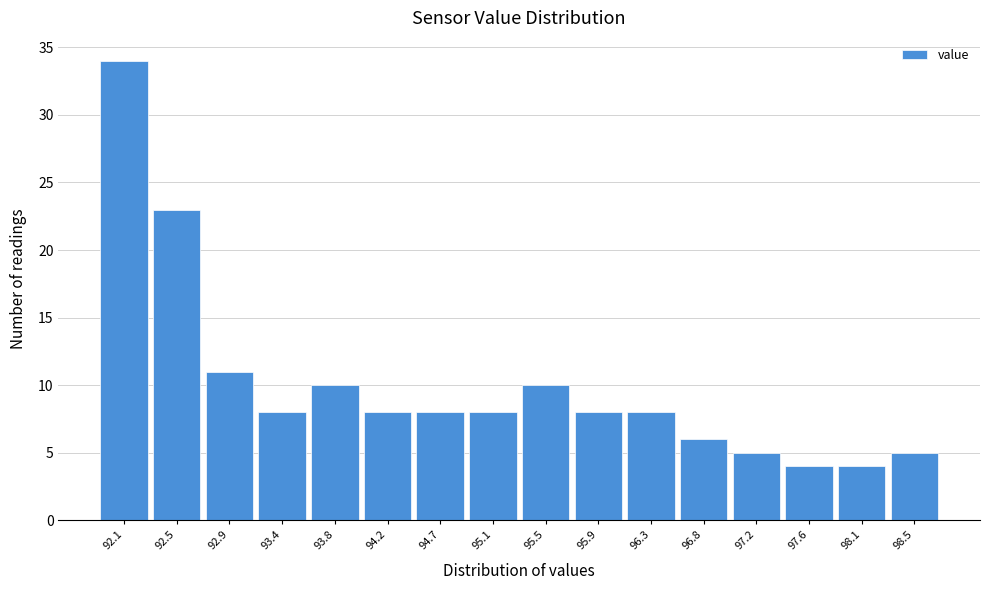

Reading left to right, extract all data points from this chart.

92.1=34	92.5=23	92.9=11	93.4=8	93.8=10	94.2=8	94.7=8	95.1=8	95.5=10	95.9=8	96.3=8	96.8=6	97.2=5	97.6=4	98.1=4	98.5=5